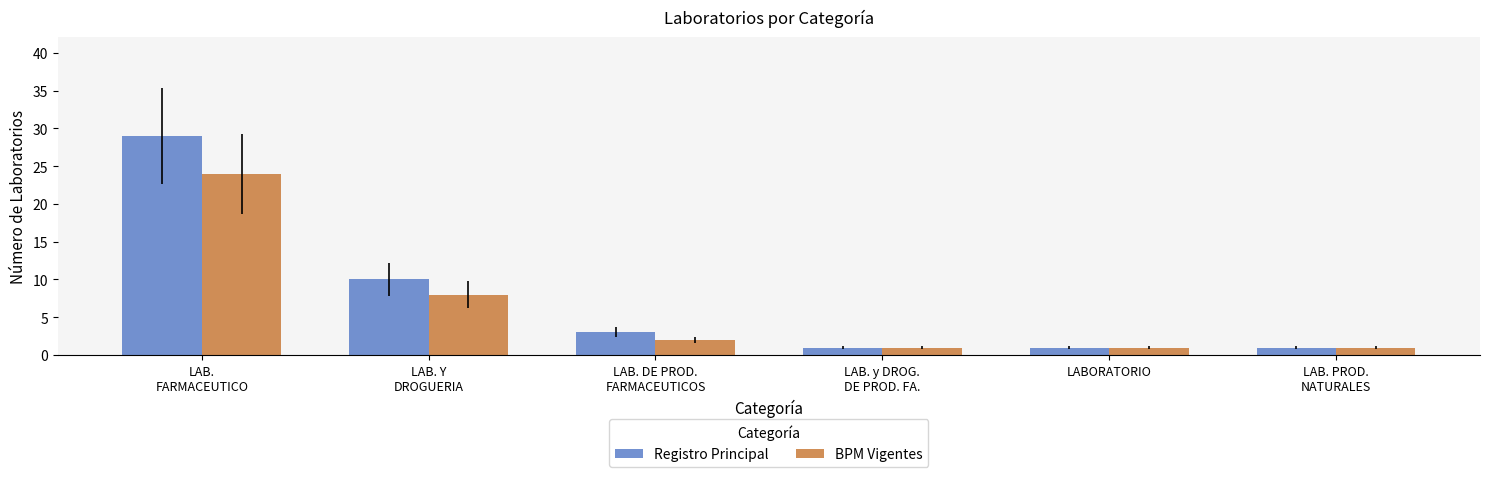

Is the value of BPM Vigentes at LAB. Y
DROGUERIA greater than the value of Registro Principal at LAB. y DROG.
DE PROD. FA.?

Yes